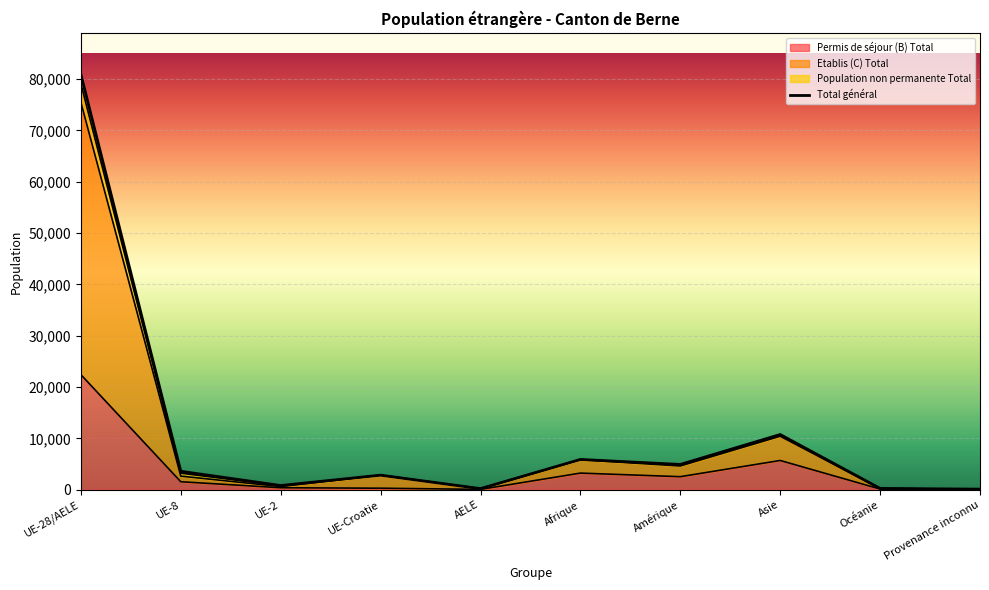

What are all the series names shown in the legend?

Permis de séjour (B) Total, Etablis (C) Total, Population non permanente Total, Total général